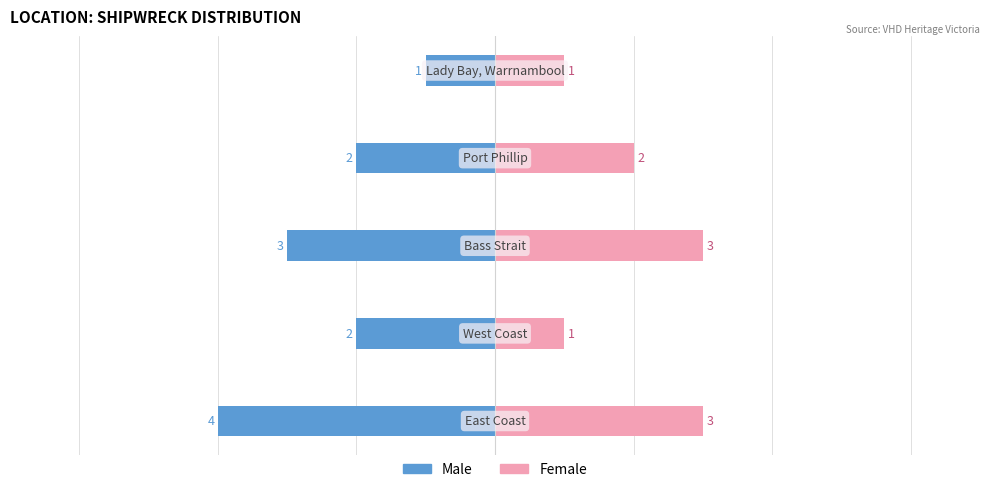

Which series changed the most between 0 and 1?

Male